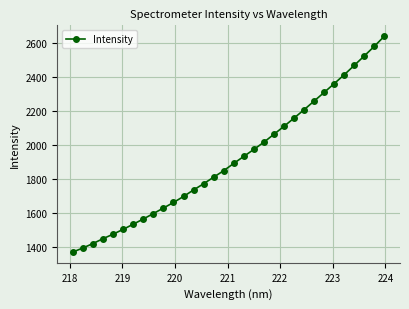

What is the value of the 28th point from the left?

2413.6